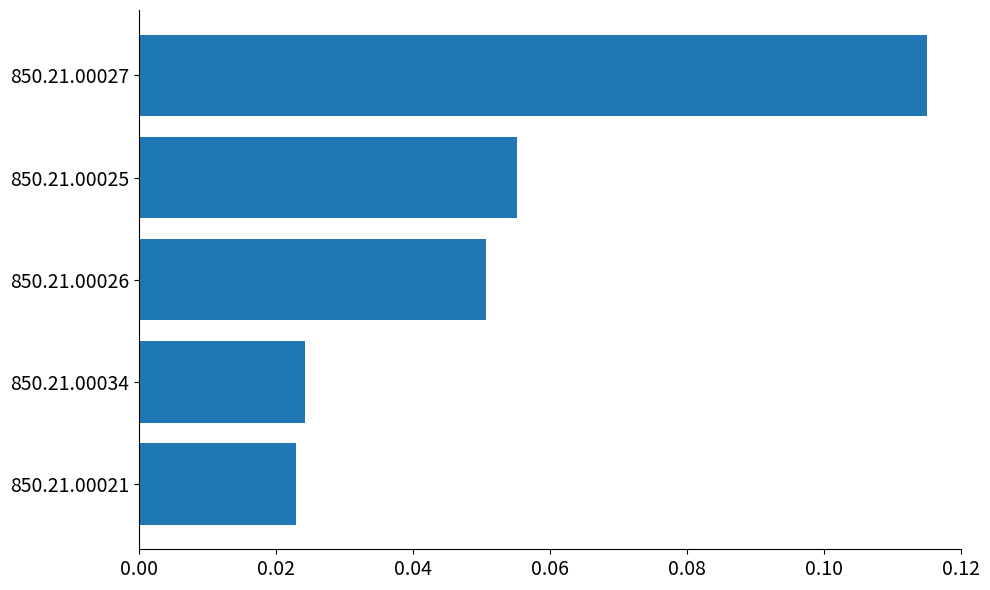

List the labels in order of value, largest first.

850.21.00027, 850.21.00025, 850.21.00026, 850.21.00034, 850.21.00021